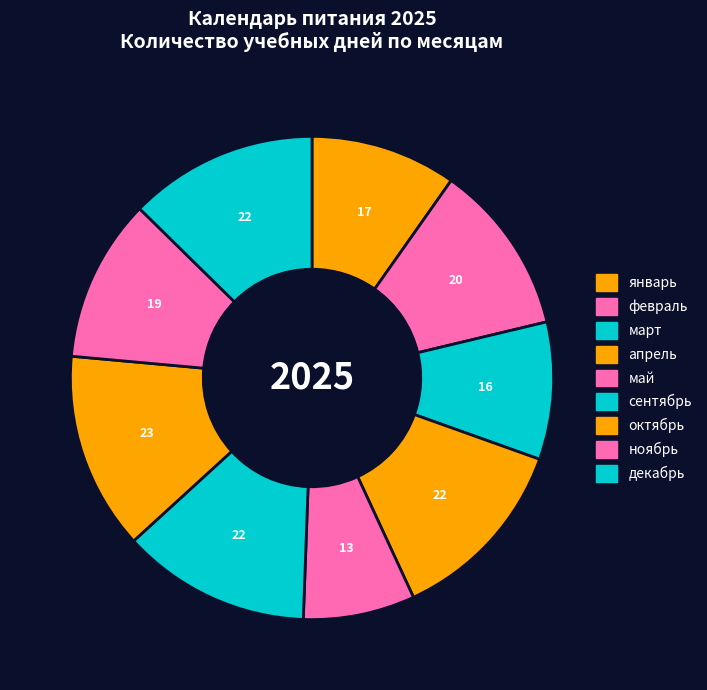

Is there any slice that represents more than half of the pie?

No